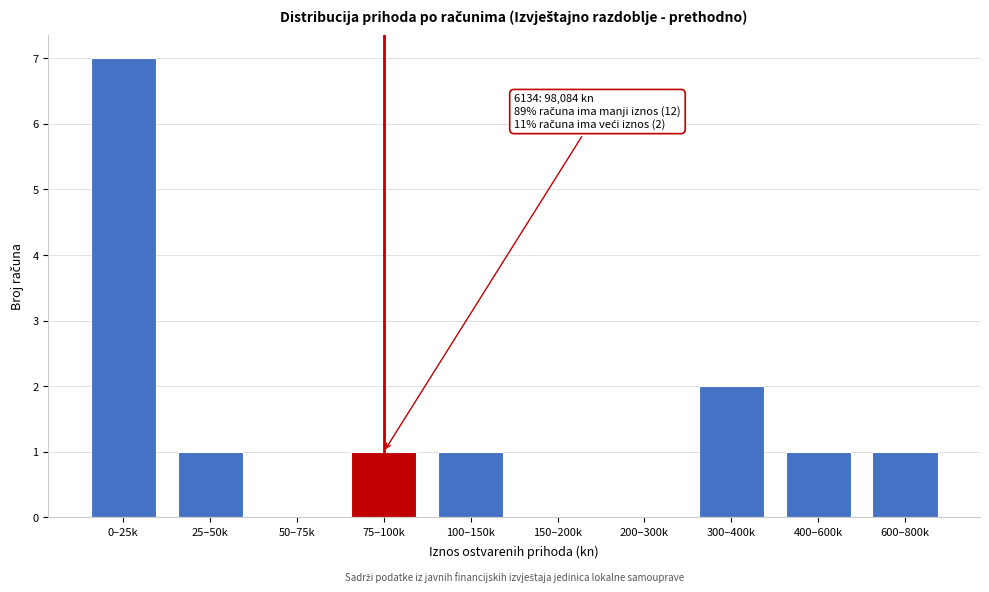

Reading right to left, extract all data points from this chart.

600–800k=1	400–600k=1	300–400k=2	200–300k=0	150–200k=0	100–150k=1	75–100k=1	50–75k=0	25–50k=1	0–25k=7